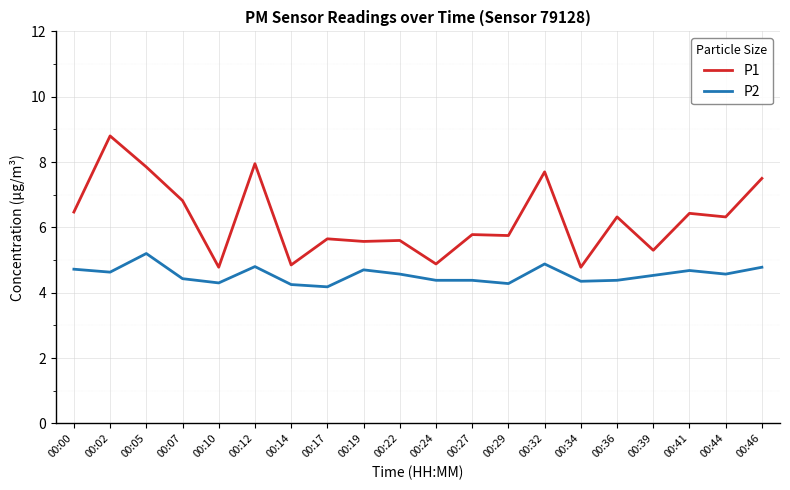

List the series in order of their overall mean, highest first.

P1, P2